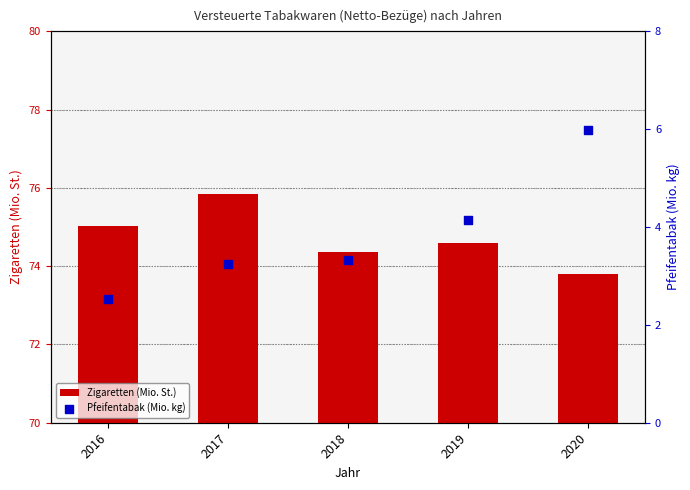

At how many categories does at least one series exceed 30?

5